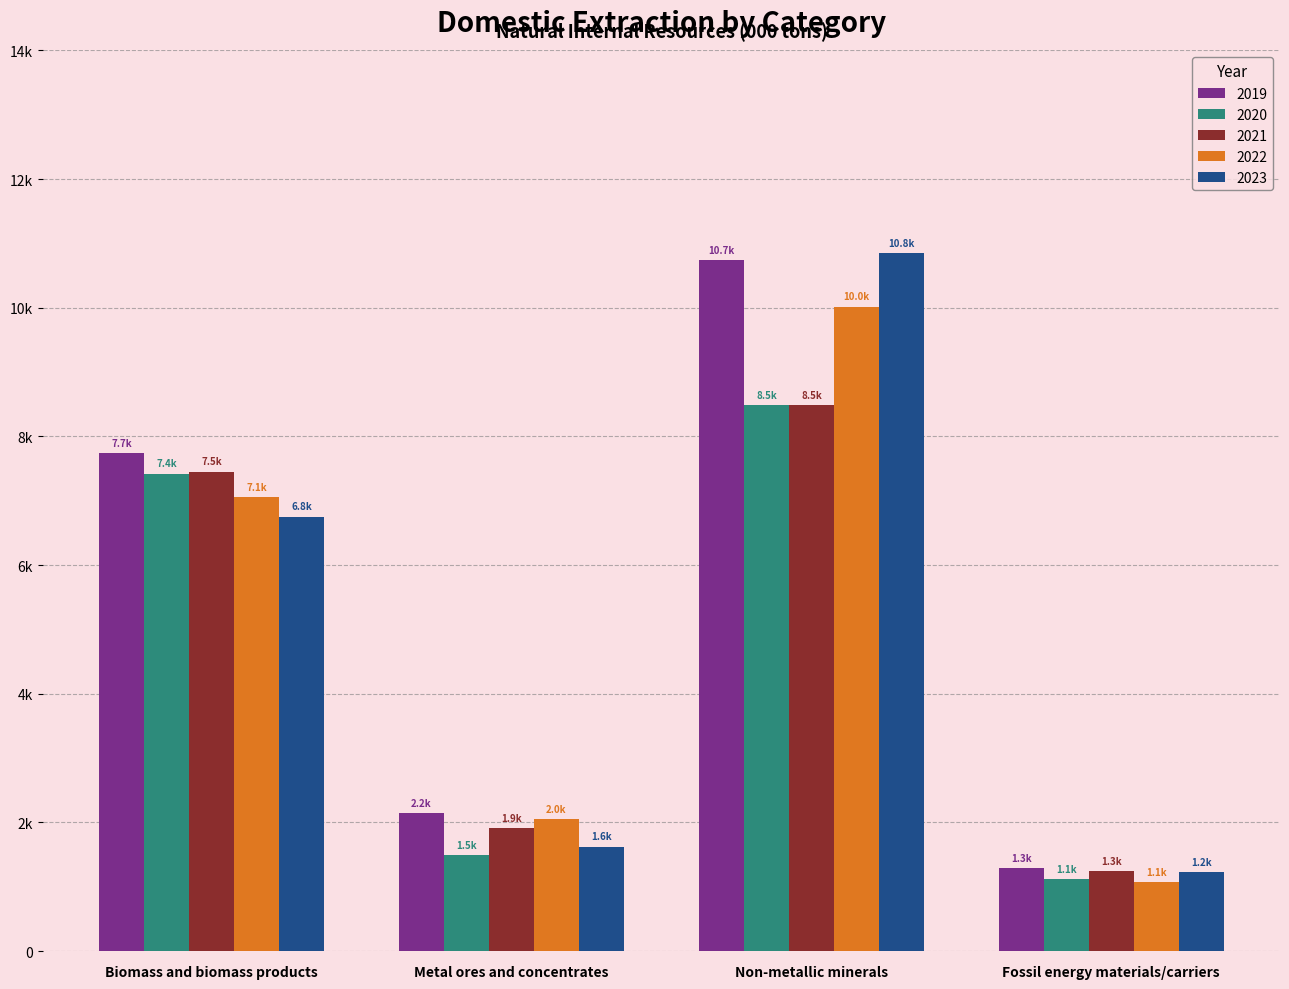

Rank the series at Non-metallic minerals from lowest to highest value.

2020, 2021, 2022, 2019, 2023